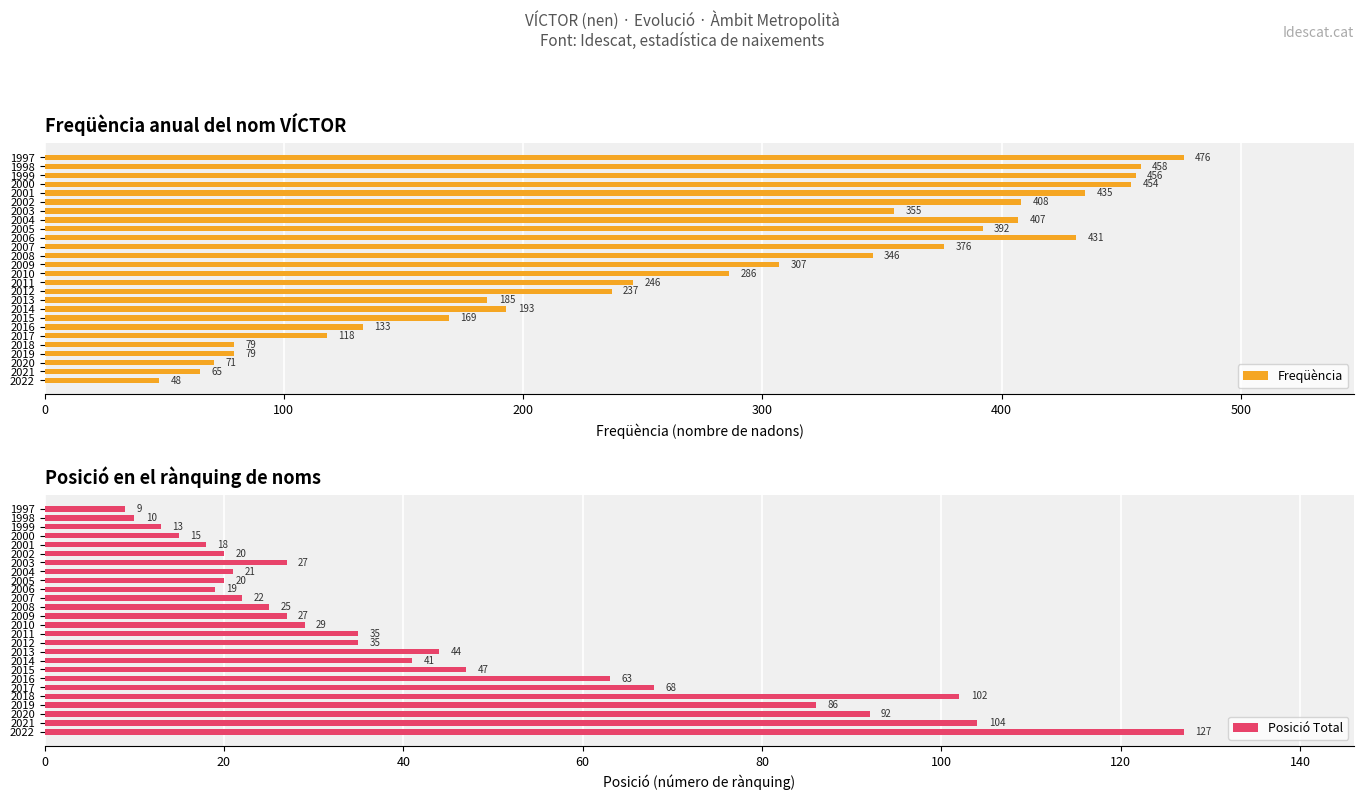

What is the difference between the maximum and minimum values in the Posició Total series?

118